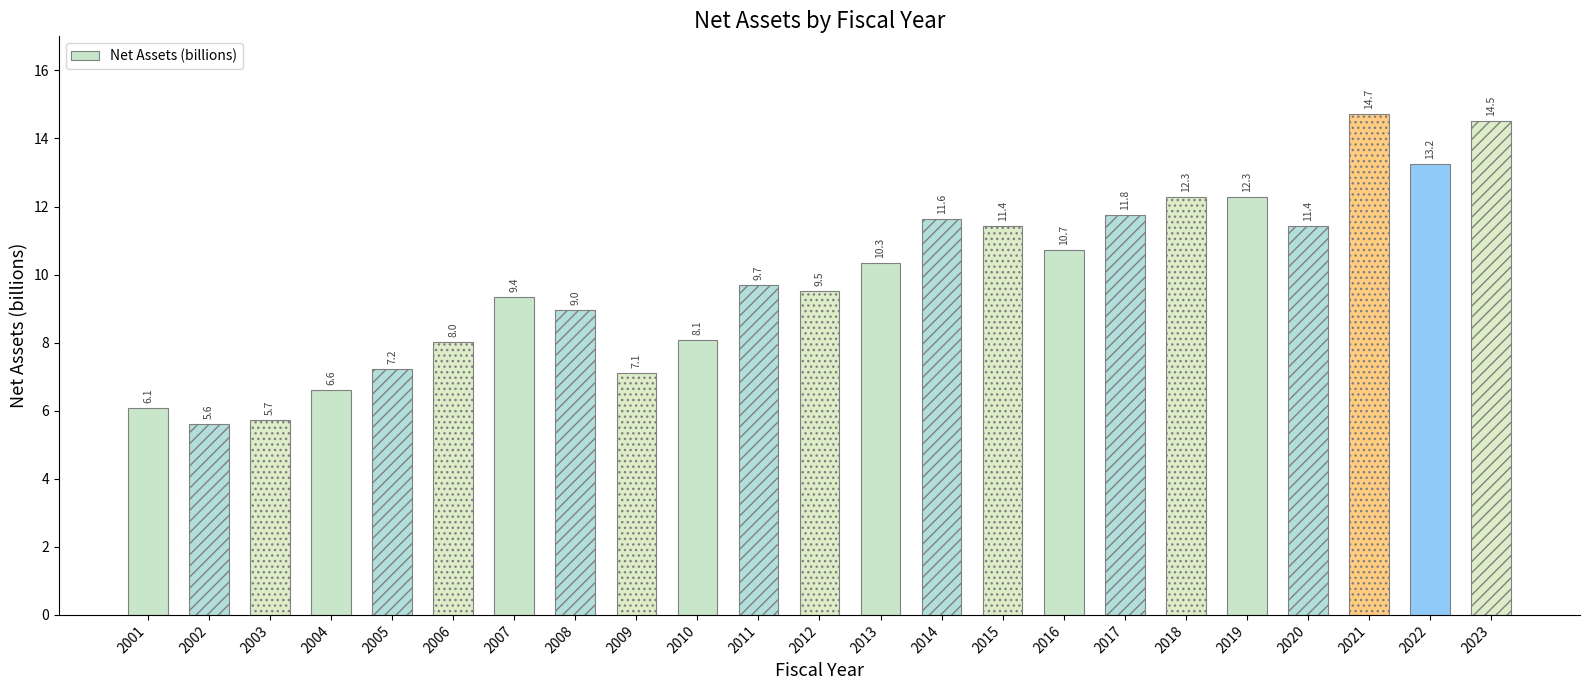

Count the number of data series in this chart.

1